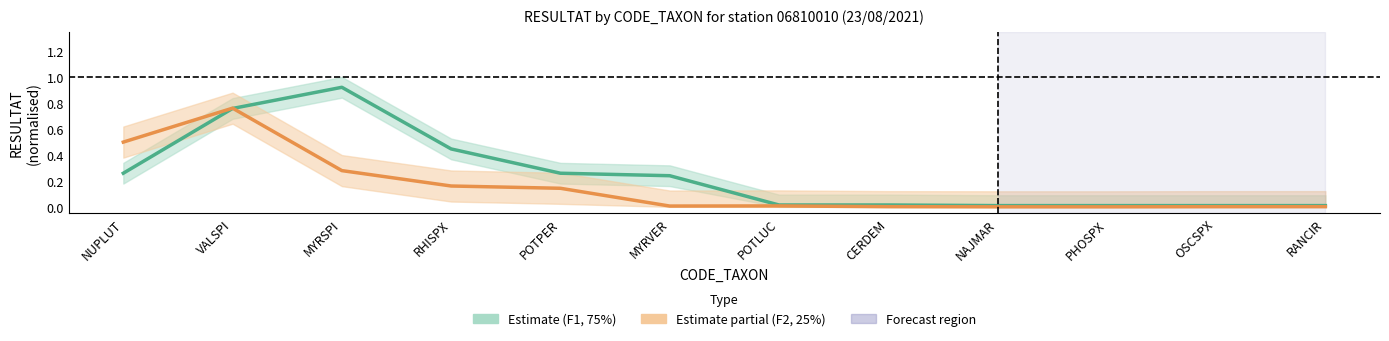

Between which two adjacent categories do F2 Estimate (25%) and F1 Estimate (75%) first intersect?

VALSPI and MYRSPI